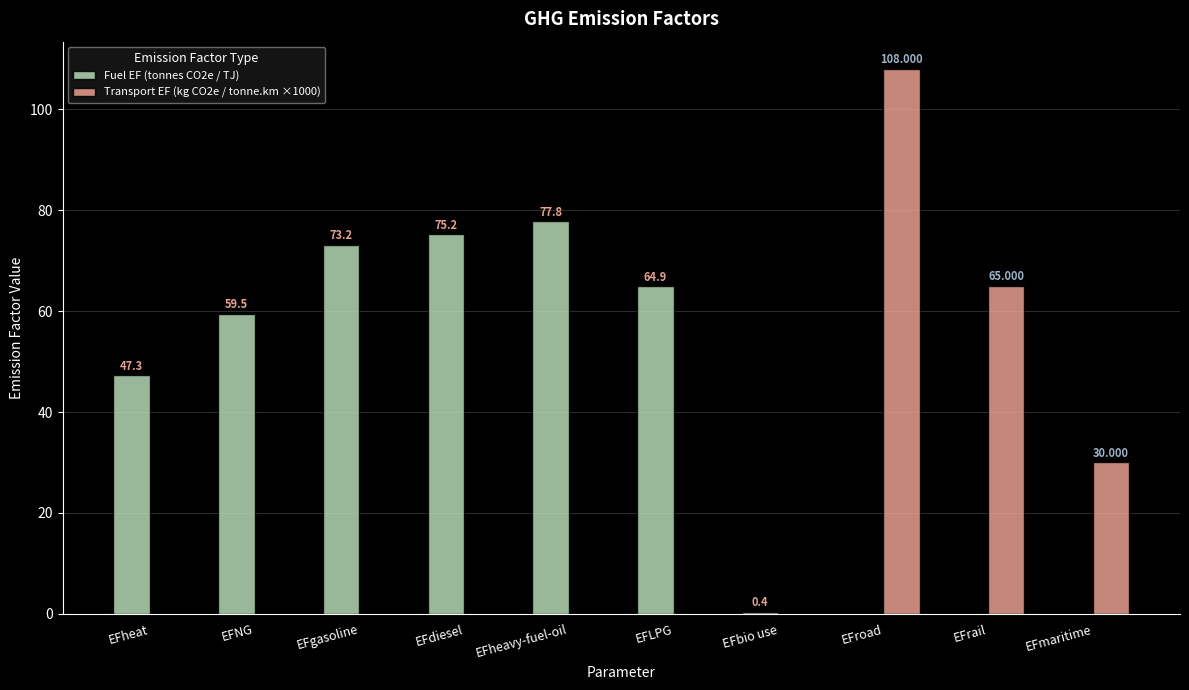

At which label is Fuel EF (tonnes CO2e / TJ) closest to 38?

EFheat